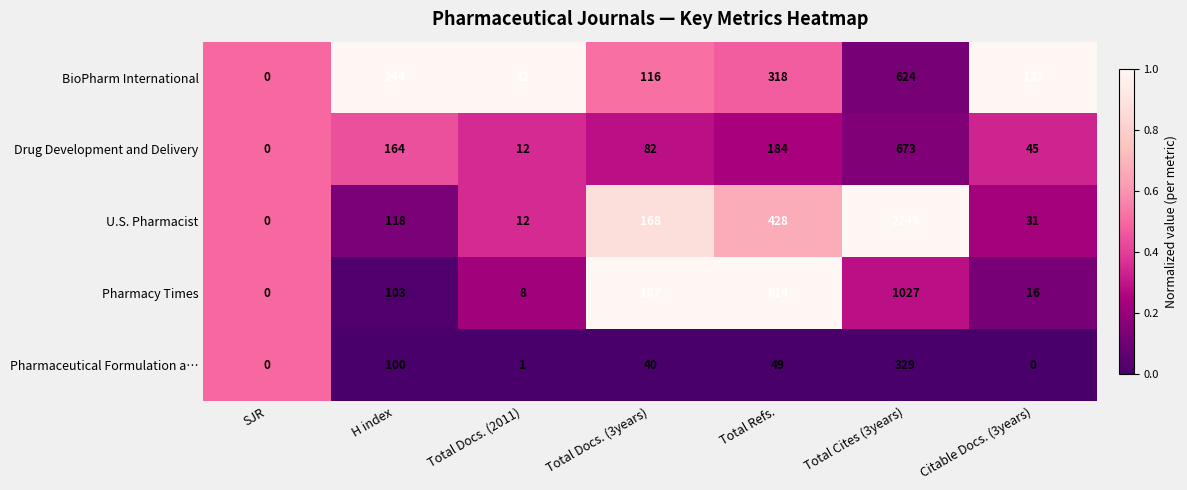

What is the difference between the second highest and minimum values in the U.S. Pharmacist series?

428